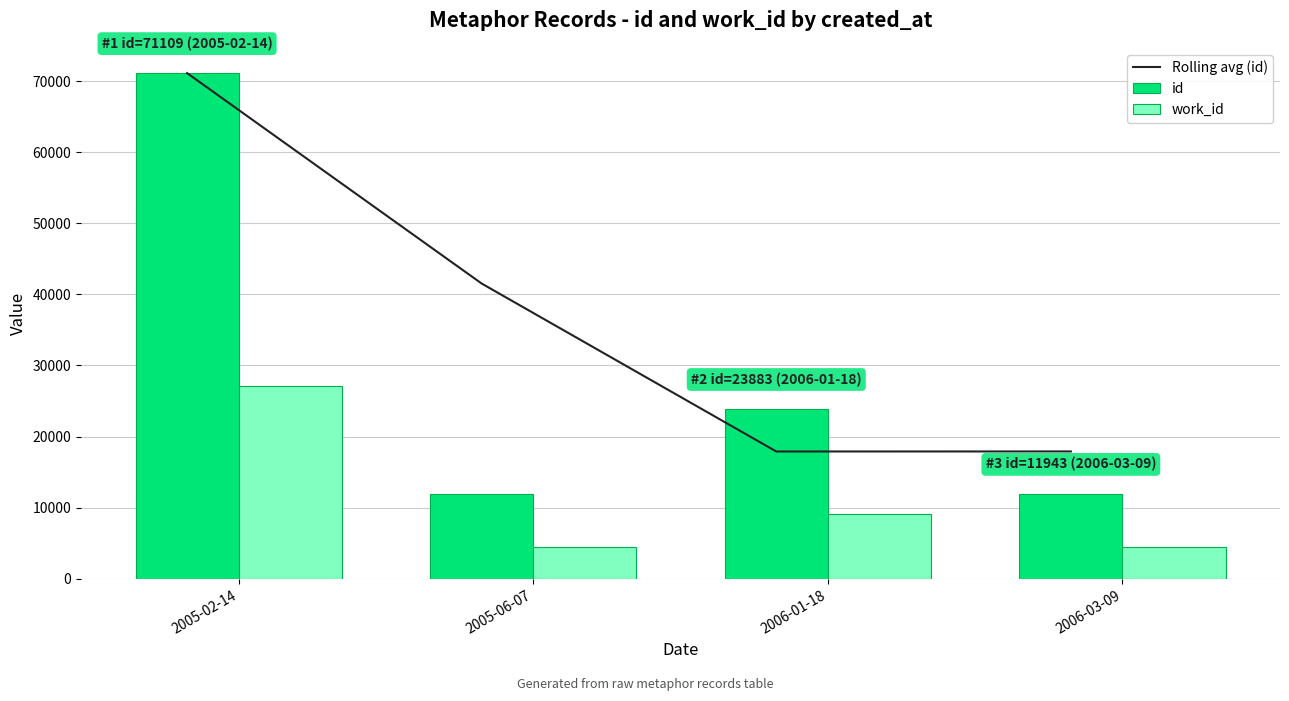

Is it true that id equals 7186 at 2005-06-07?

False